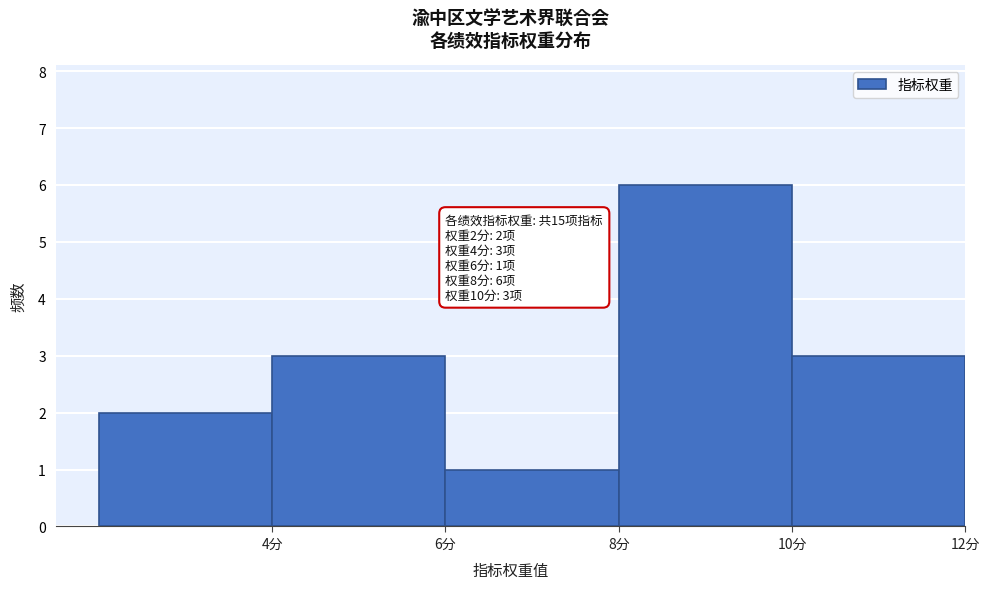

Over which range of the x-axis is the bar tallest?

8 to 10